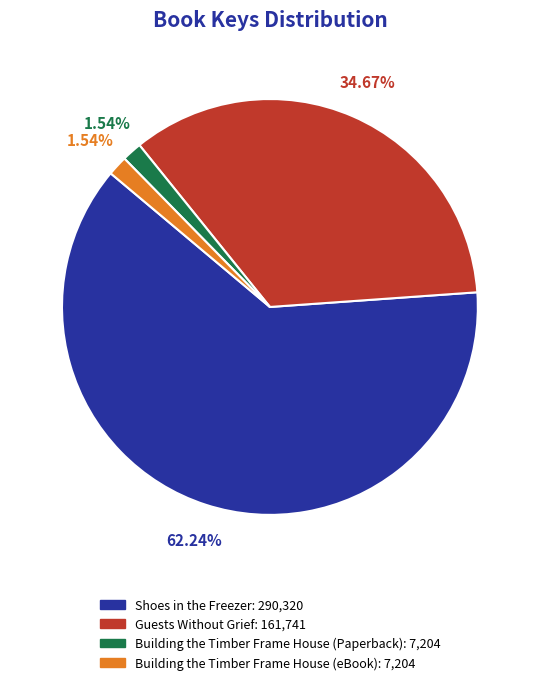

Which category has the biggest portion of the pie?

Shoes in the Freezer